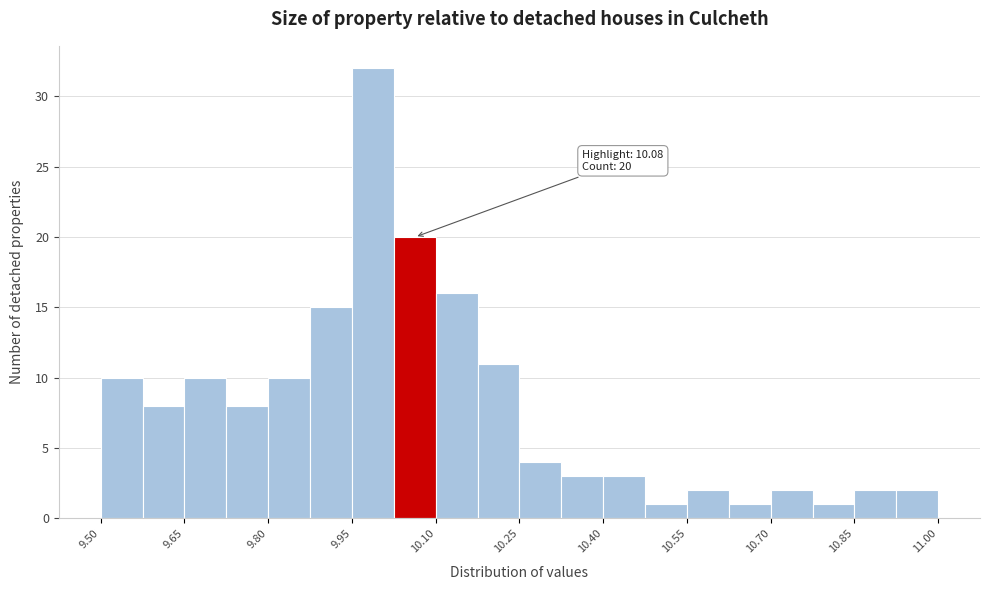

Around what value on the x-axis is the tallest bar? Give the approximate position of its centre, as read against the axis.

9.98